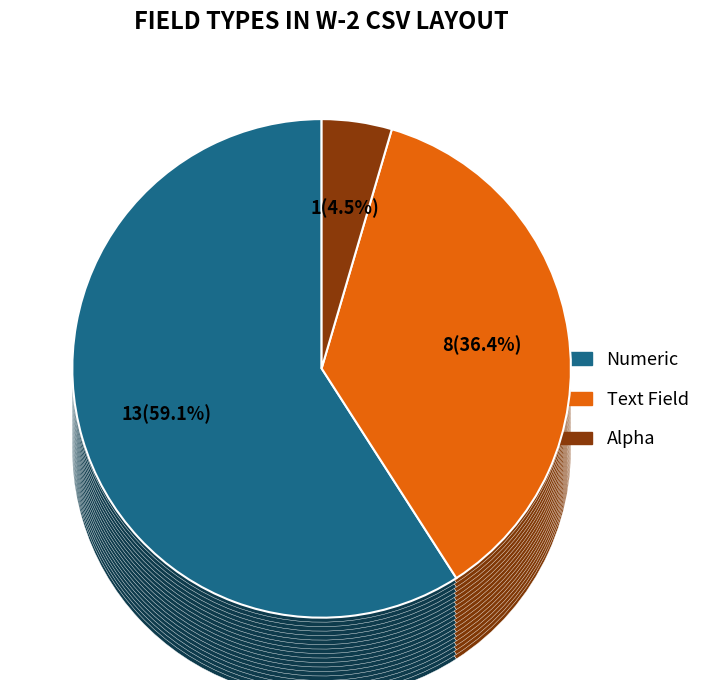

To the nearest percent, what portion does Alpha represent?

5%